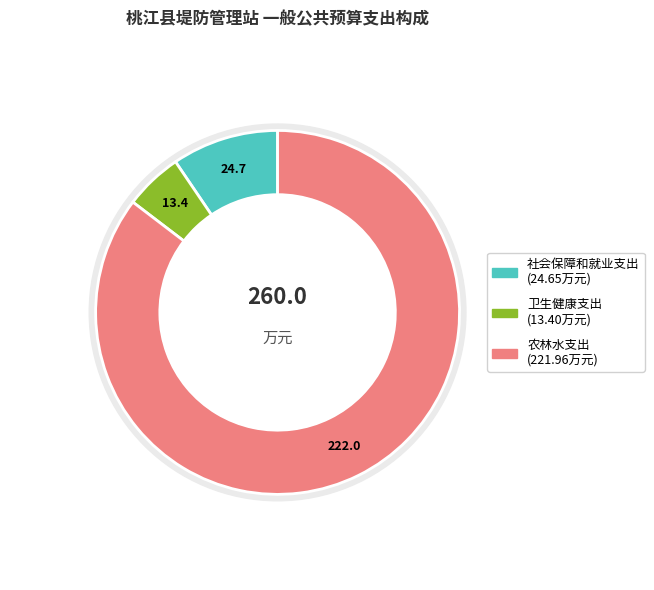

What is the ratio of the value at 卫生健康支出 to the value at 农林水支出?

0.1